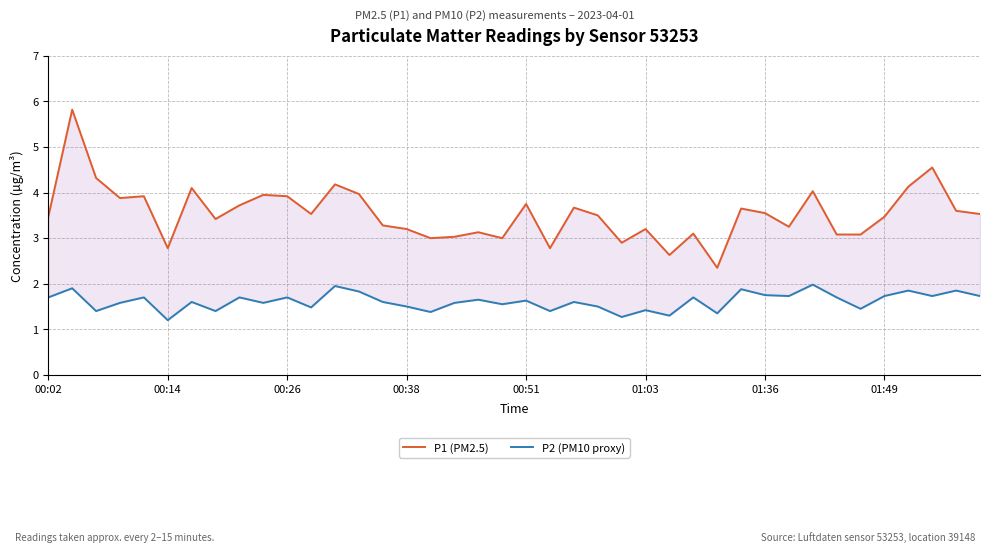

Is the value of P1 (PM2.5) at 28 greater than the value of P2 (PM10 proxy) at 16?

Yes